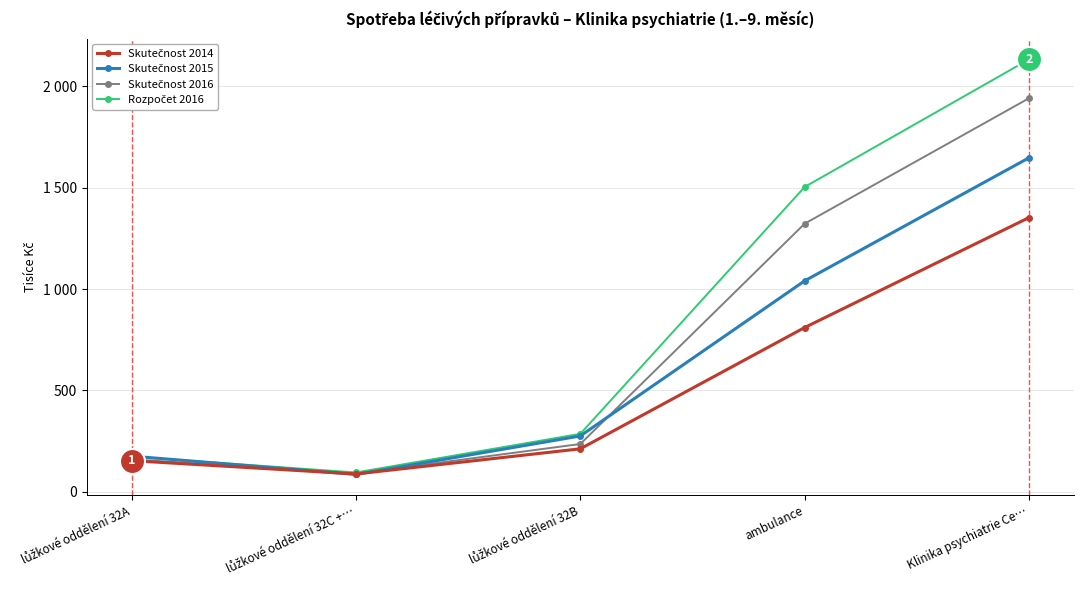

List the series in order of their overall mean, lowest first.

Skutečnost 2014, Skutečnost 2015, Skutečnost 2016, Rozpočet 2016